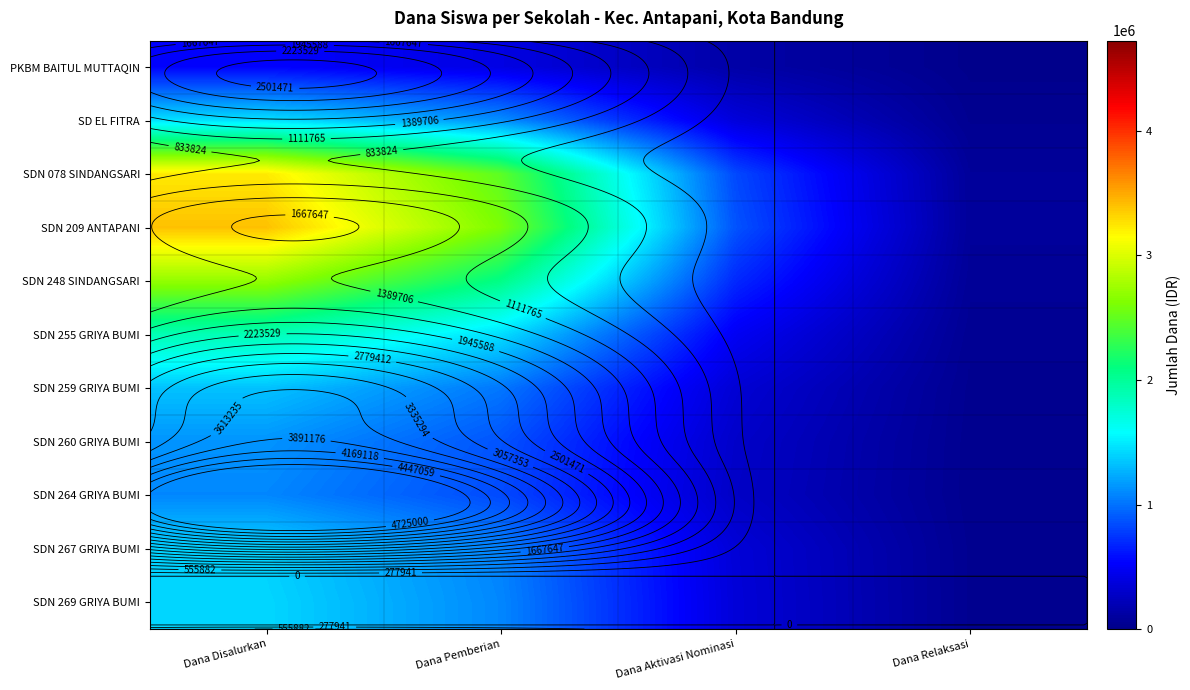

Between Dana Disalurkan and Dana Relaksasi, which is larger?

Dana Disalurkan